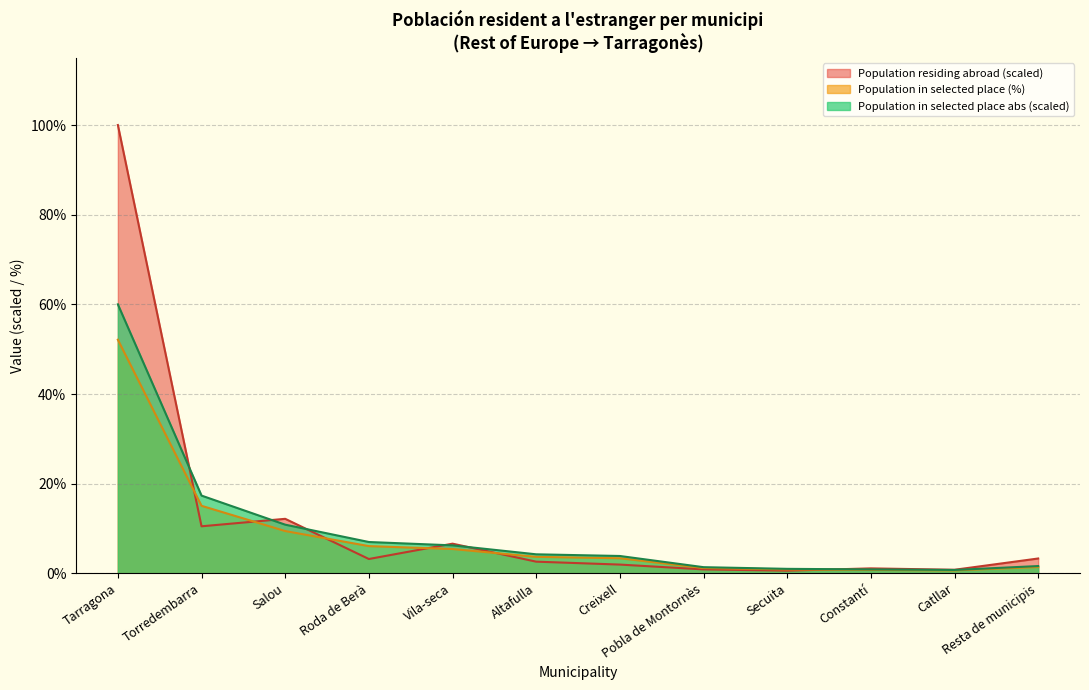

List the series in order of their peak value, lowest first.

Population in selected place (%), Population in selected place abs (scaled), Population residing abroad (scaled)